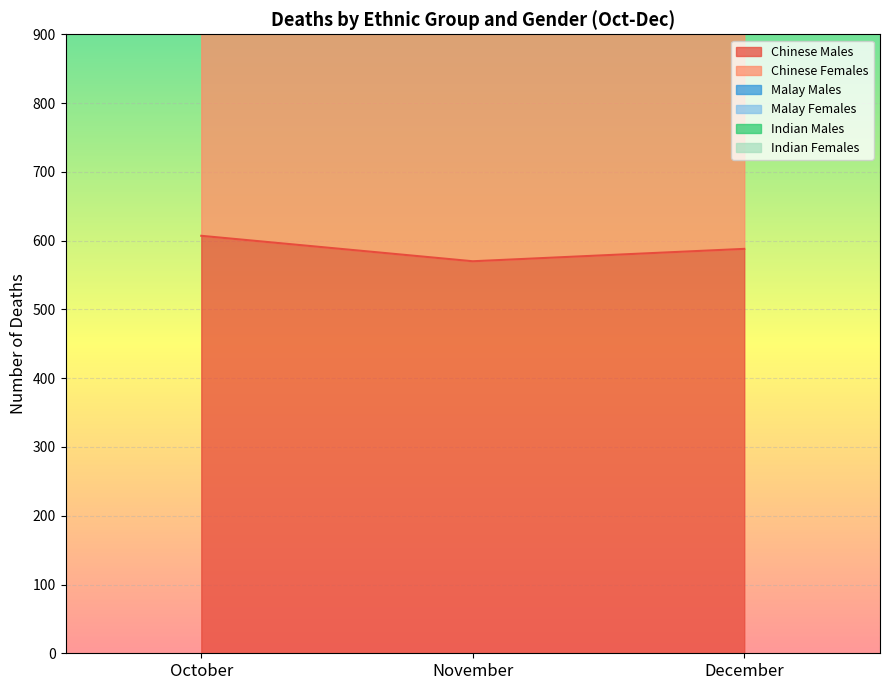

Is the value of Malay Males at December greater than the value of Chinese Males at December?

Yes